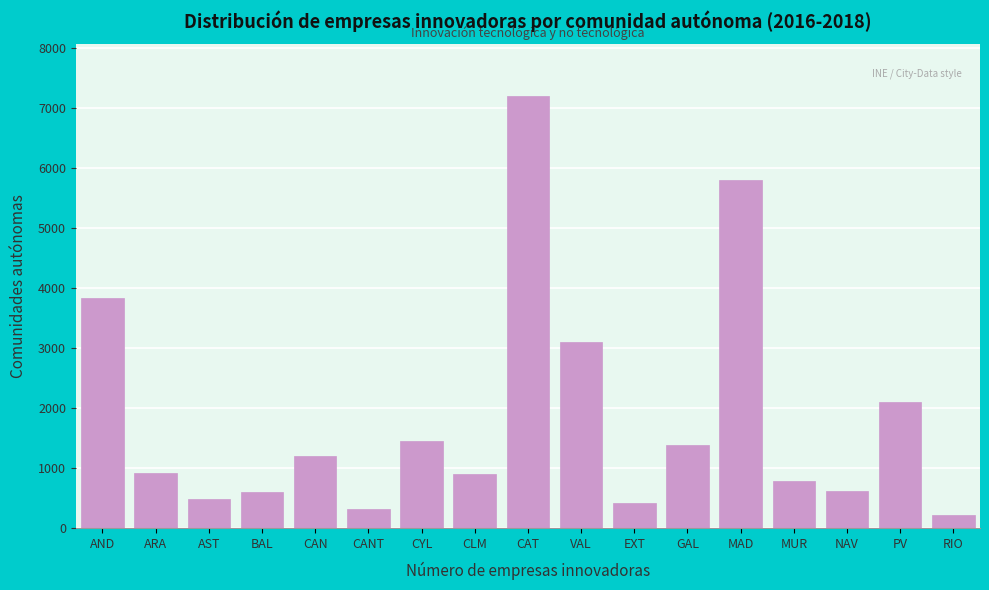

The value at MAD is 5800. True or false?

True